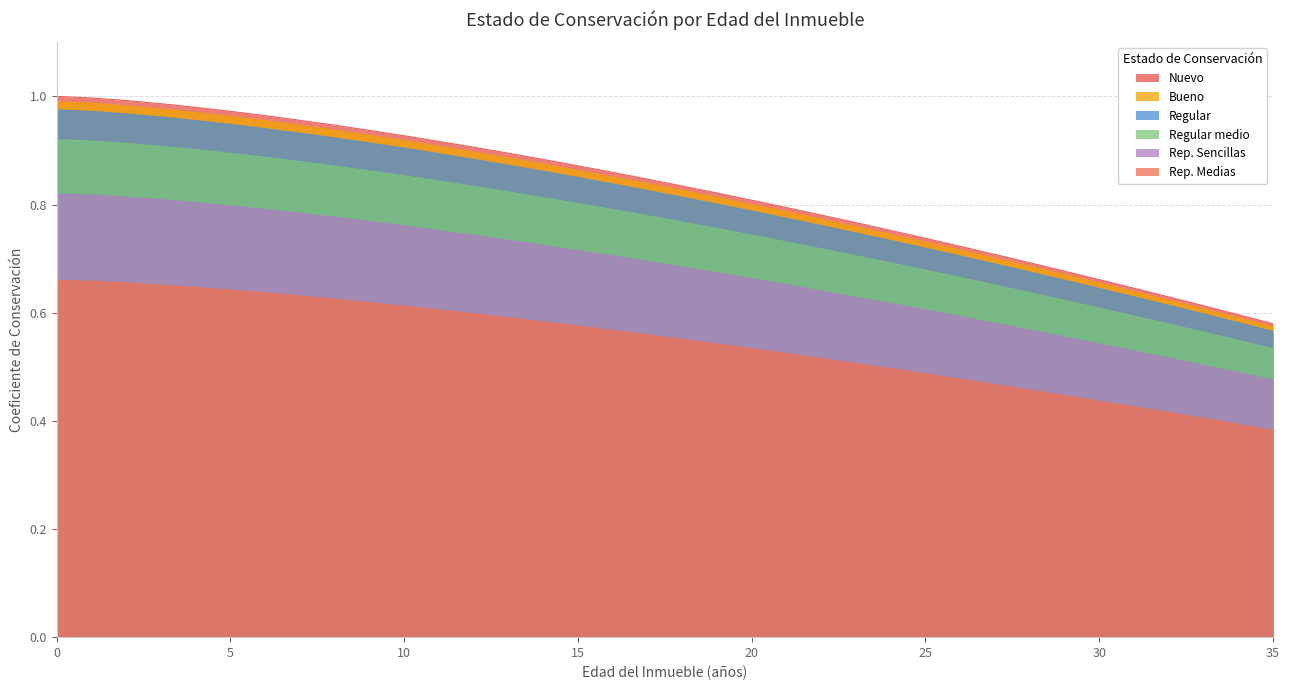

Which label corresponds to the smallest value in the chart?

35